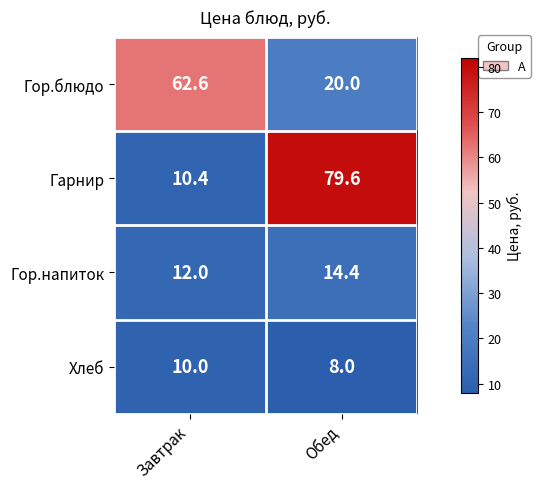

True or false: Гор.напиток has a value of 14.4 at Обед.

True